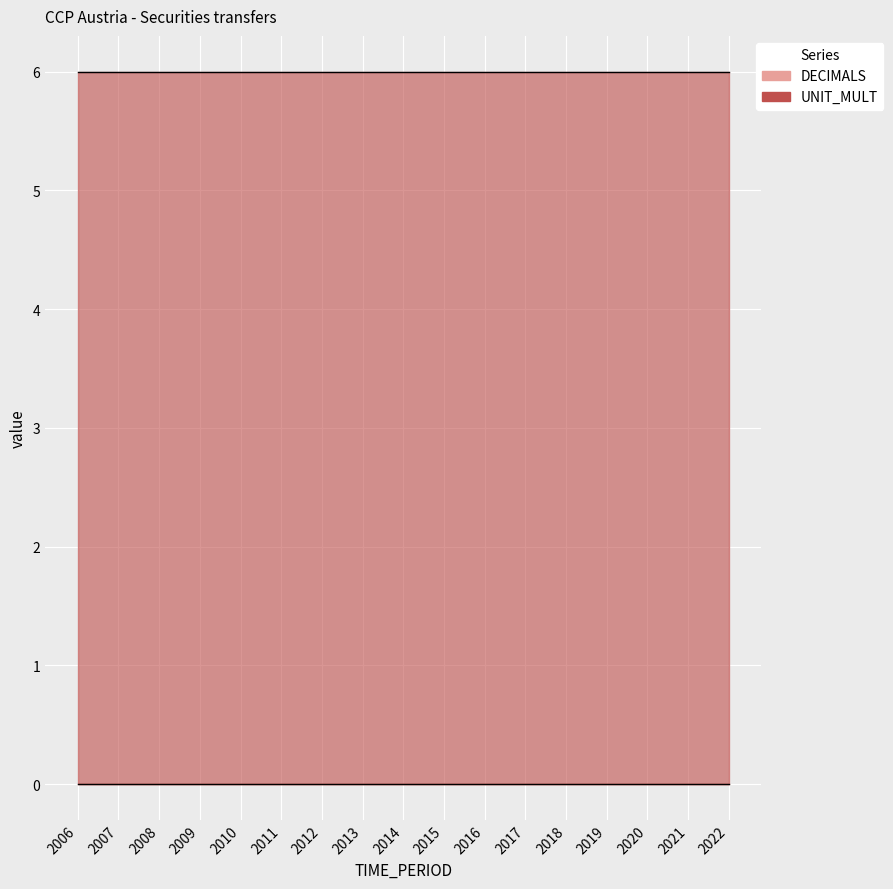

True or false: DECIMALS and UNIT_MULT cross at least once.

False